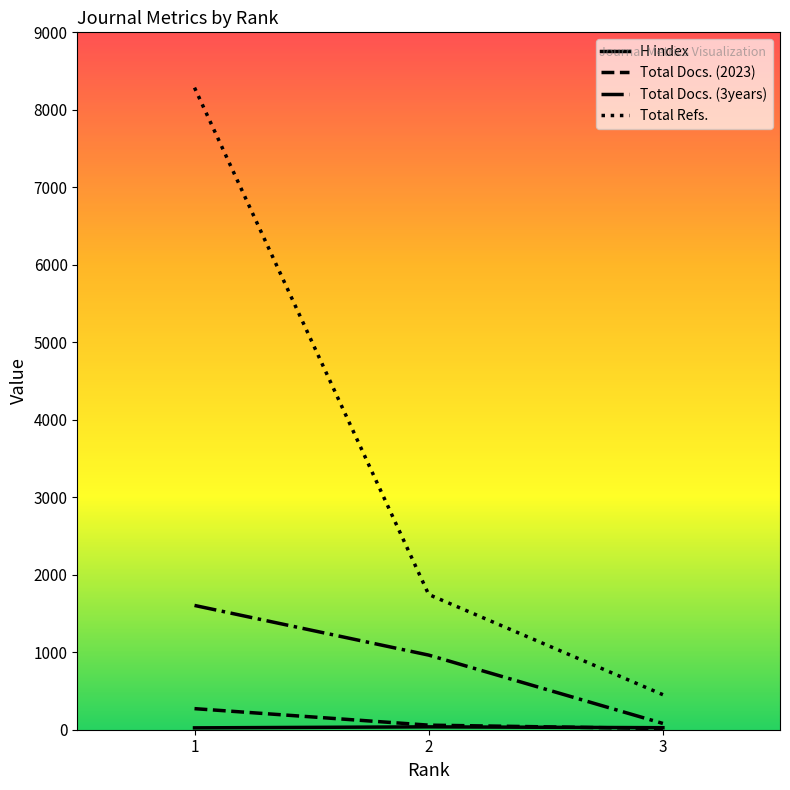

Between 2 and 3, which series saw the biggest shift?

Total Refs.